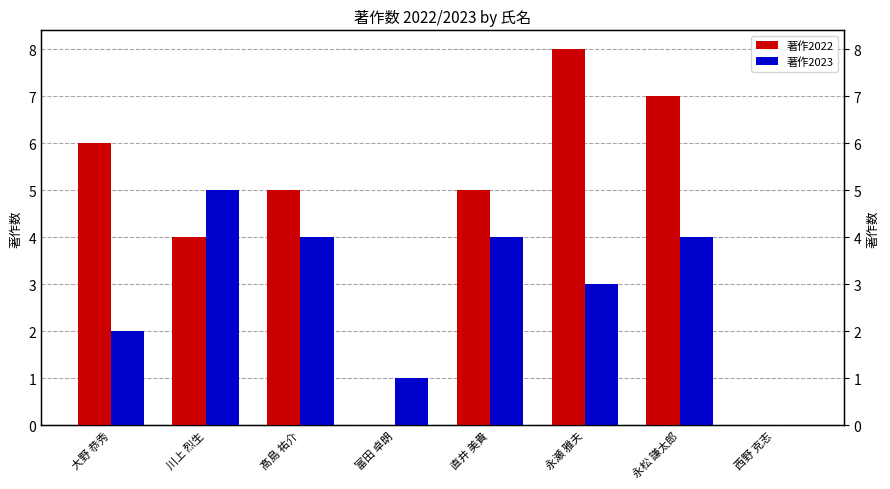

Which series has the widest spread of values?

著作2022